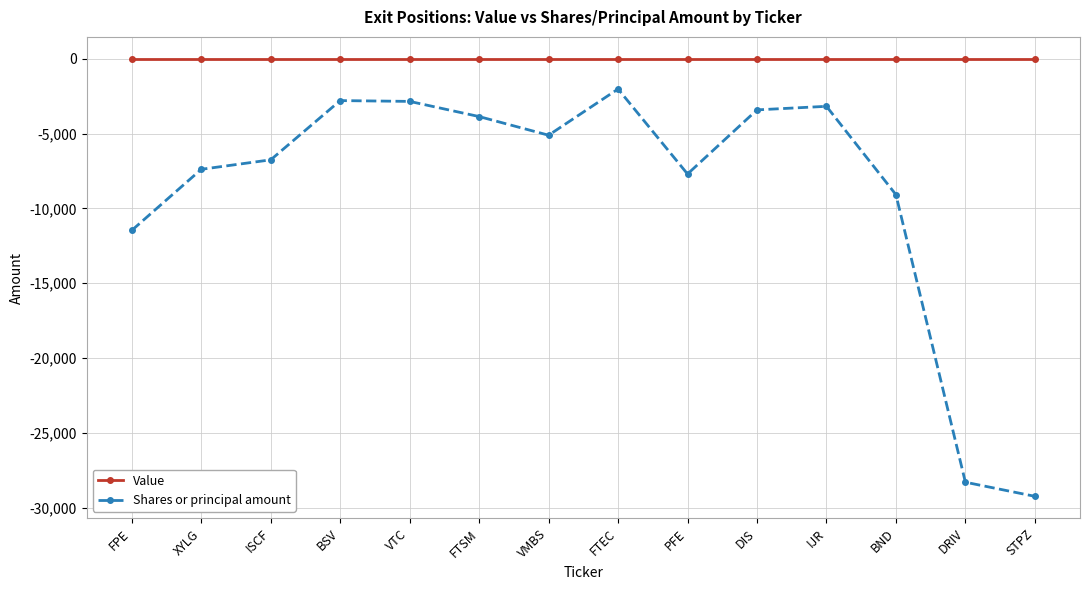

True or false: Value and Shares or principal amount intersect in this chart.

False